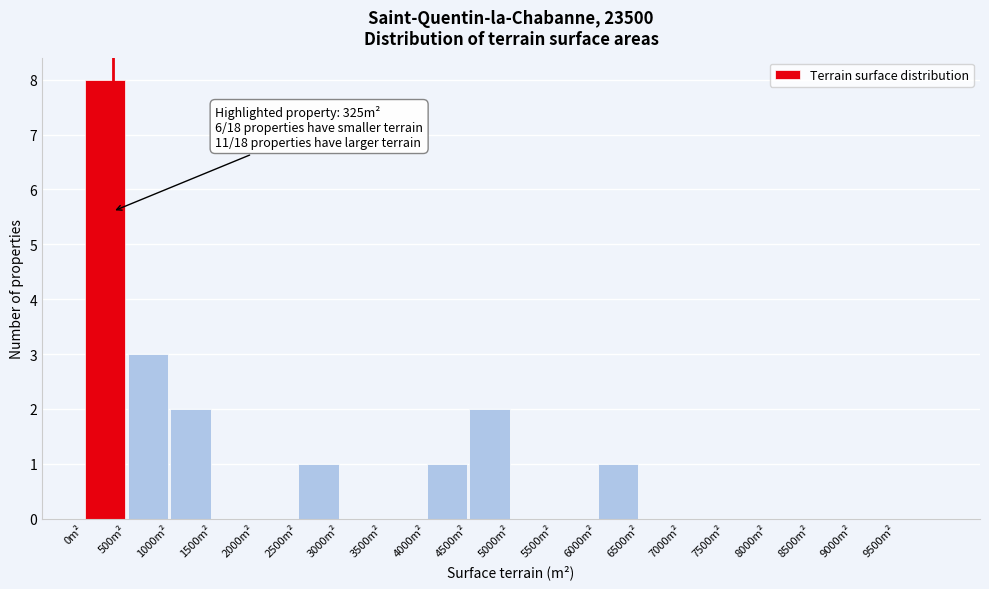

Which range on the x-axis has the tallest bar?

0 to 500